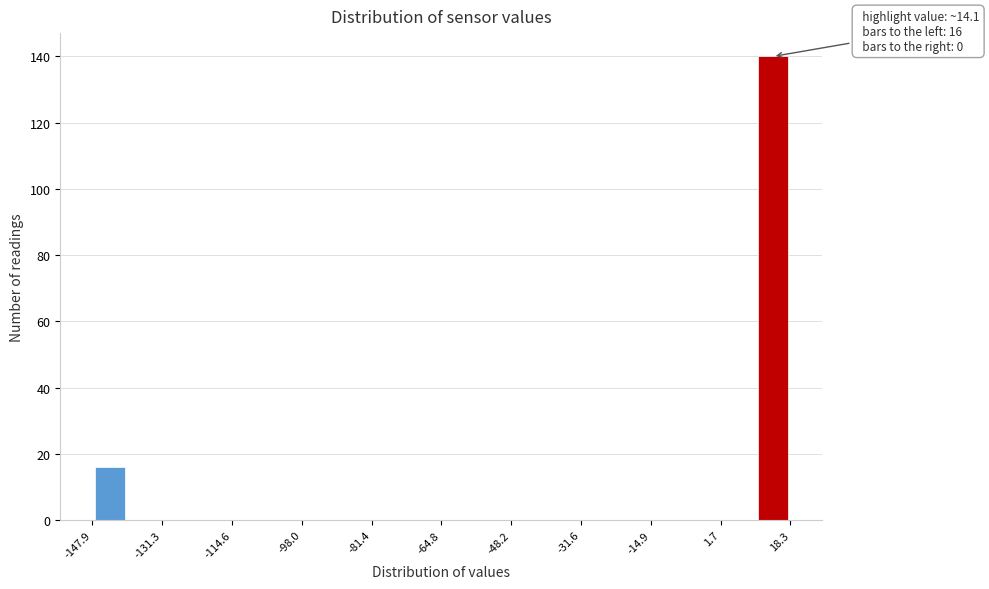

Which range on the x-axis has the tallest bar?

10 to 18